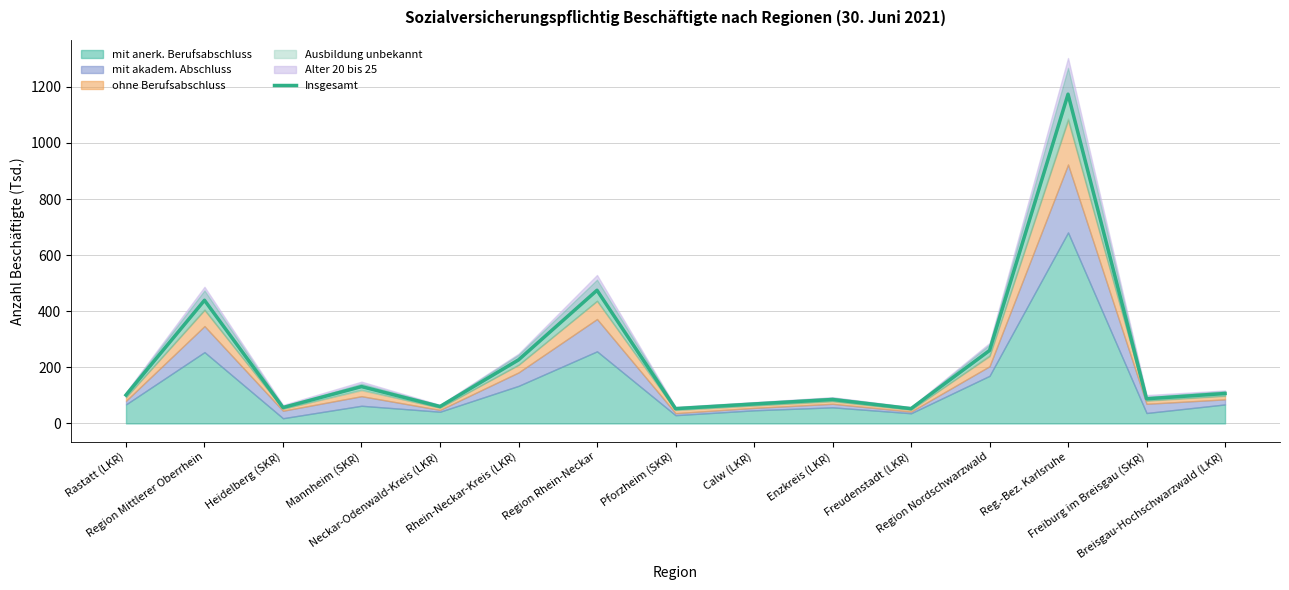

Reading left to right, extract all data points from this chart.

Rastatt (LKR)=101.2	Region Mittlerer Oberrhein=439.1	Heidelberg (SKR)=56.7	Mannheim (SKR)=131.3	Neckar-Odenwald-Kreis (LKR)=60.2	Rhein-Neckar-Kreis (LKR)=226.5	Region Rhein-Neckar=474.7	Pforzheim (SKR)=52.7	Calw (LKR)=69.3	Enzkreis (LKR)=85.3	Freudenstadt (LKR)=52.7	Region Nordschwarzwald=260.0	Reg.-Bez. Karlsruhe=1173.7	Freiburg im Breisgau (SKR)=87.8	Breisgau-Hochschwarzwald (LKR)=106.6